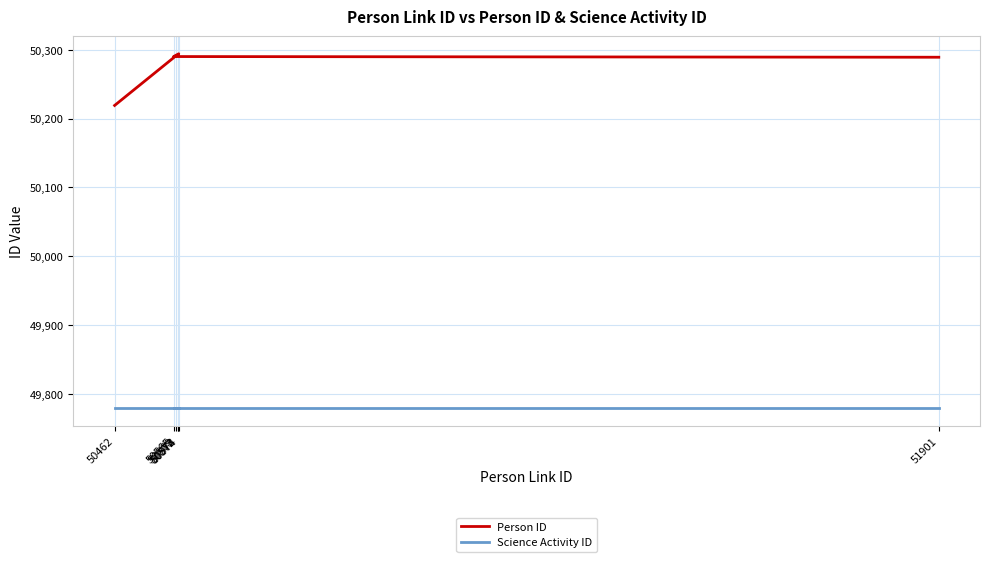

At which label does Person ID reach its minimum?

50462